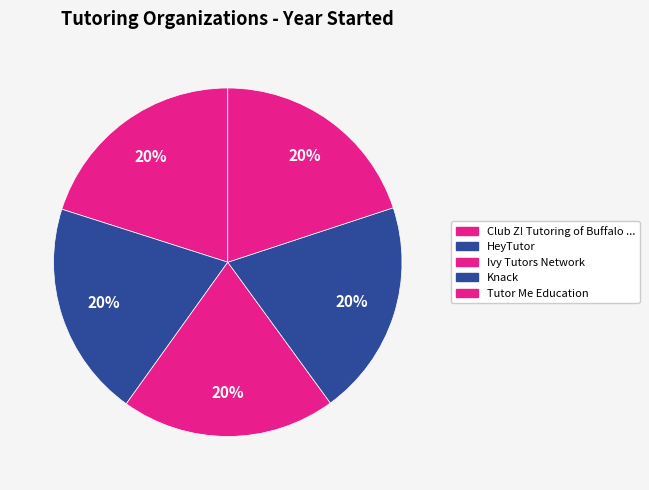

Count the number of slices in the pie.

5